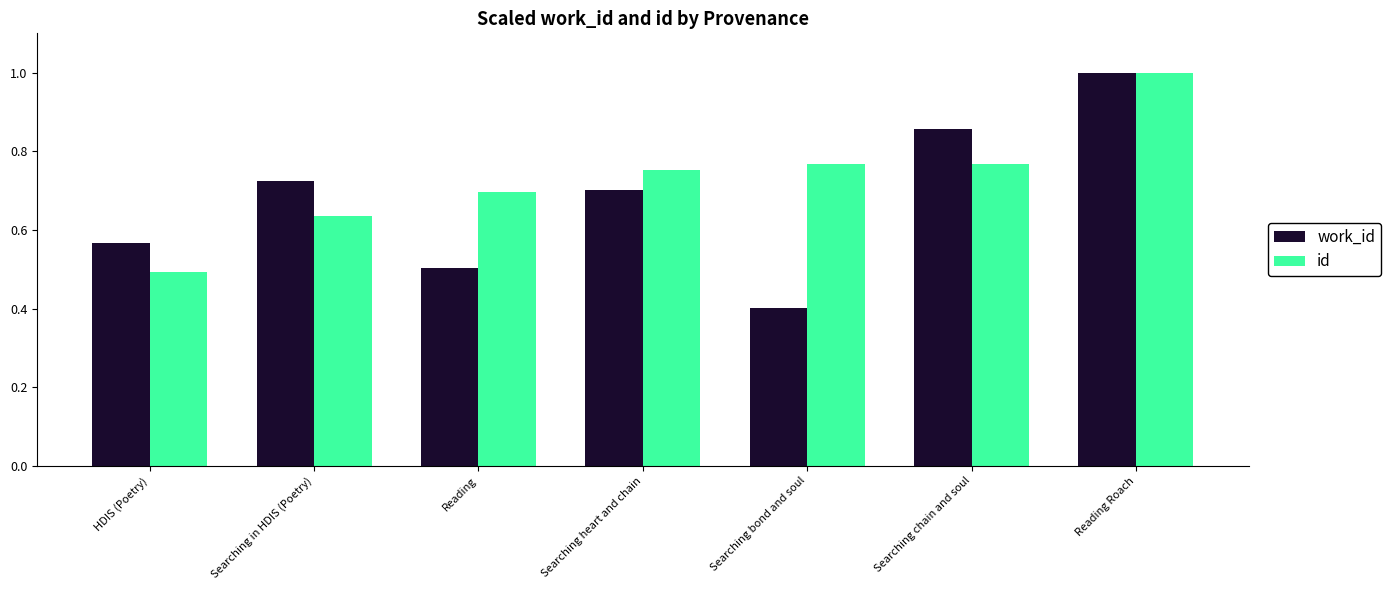

At which label is work_id closest to 0?

Searching bond and soul